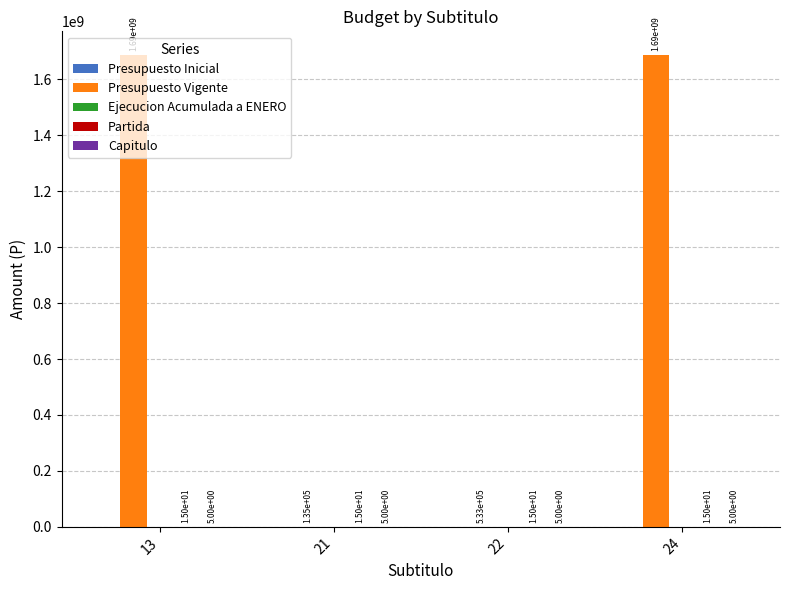

Are the bars horizontal?

No